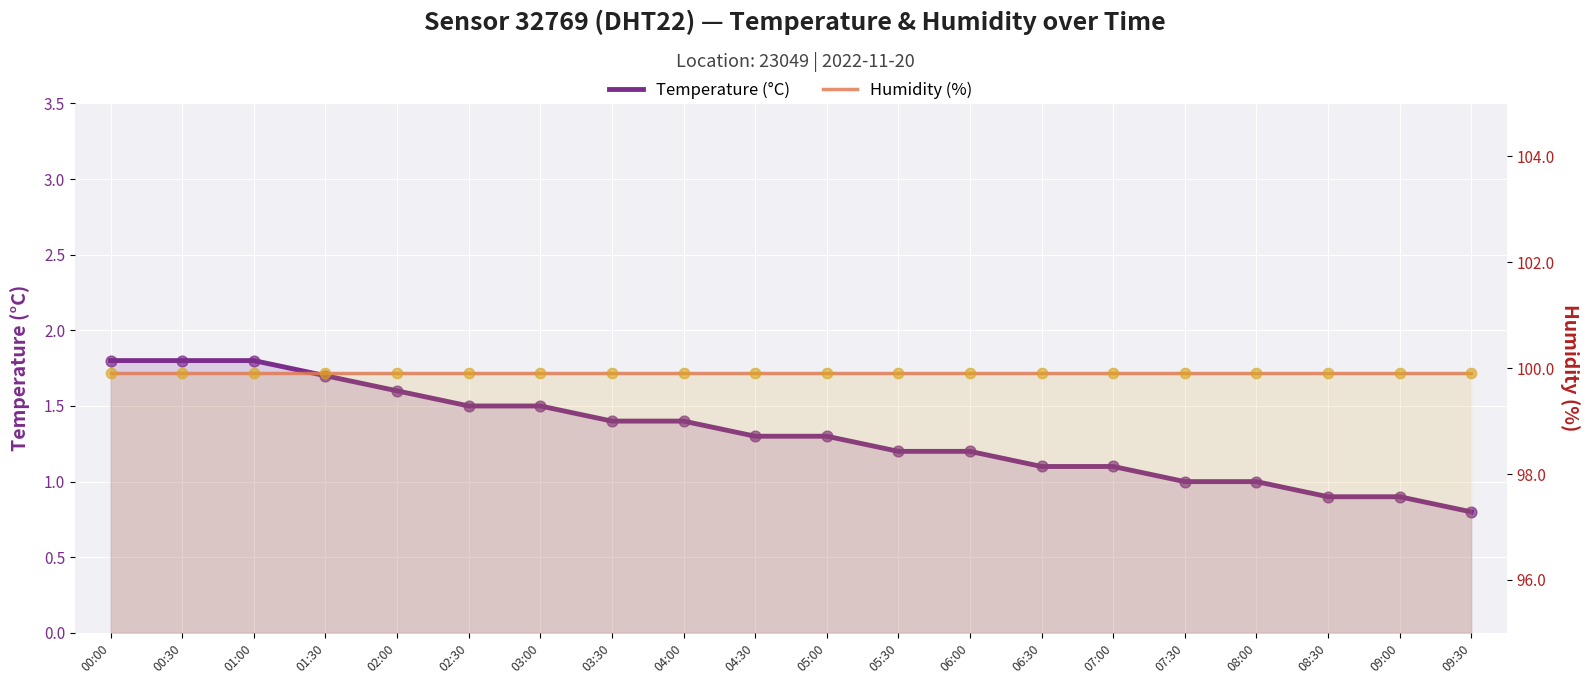

Which series has the widest spread of Y values?

Temperature (°C)